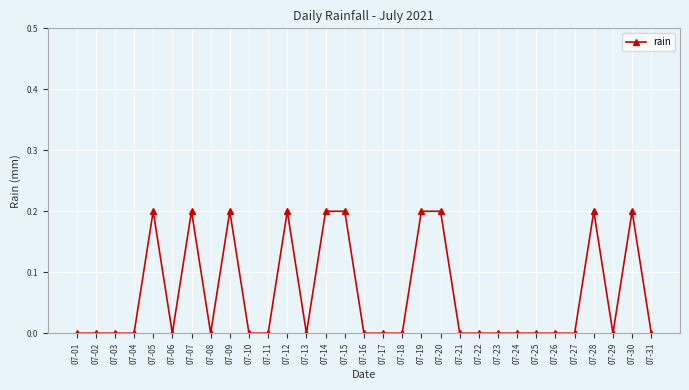

Reading left to right, extract all data points from this chart.

07-01=0.0	07-02=0.0	07-03=0.0	07-04=0.0	07-05=0.2	07-06=0.0	07-07=0.2	07-08=0.0	07-09=0.2	07-10=0.0	07-11=0.0	07-12=0.2	07-13=0.0	07-14=0.2	07-15=0.2	07-16=0.0	07-17=0.0	07-18=0.0	07-19=0.2	07-20=0.2	07-21=0.0	07-22=0.0	07-23=0.0	07-24=0.0	07-25=0.0	07-26=0.0	07-27=0.0	07-28=0.2	07-29=0.0	07-30=0.2	07-31=0.0